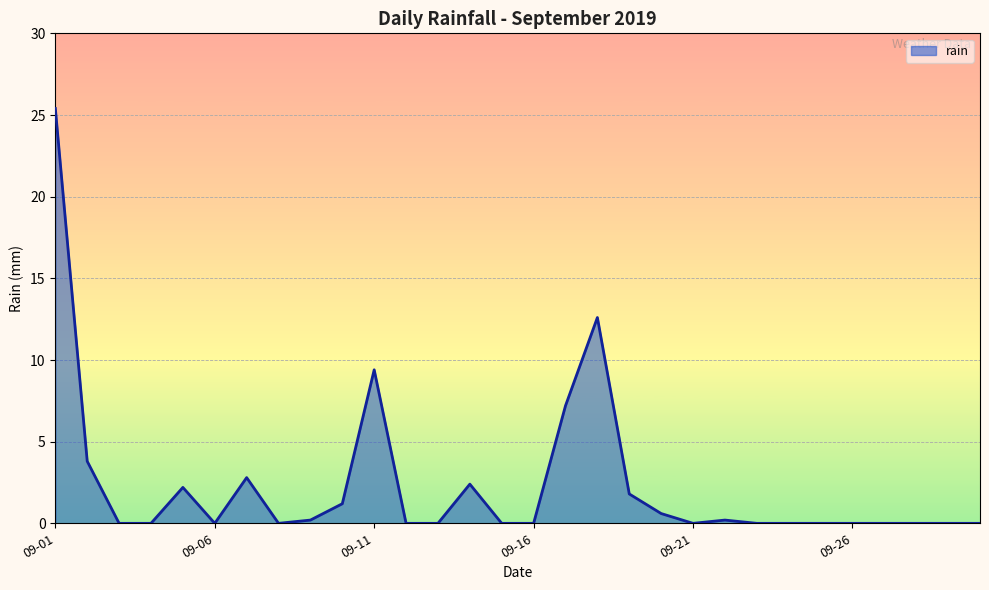

What is the maximum value shown in the chart?

25.4